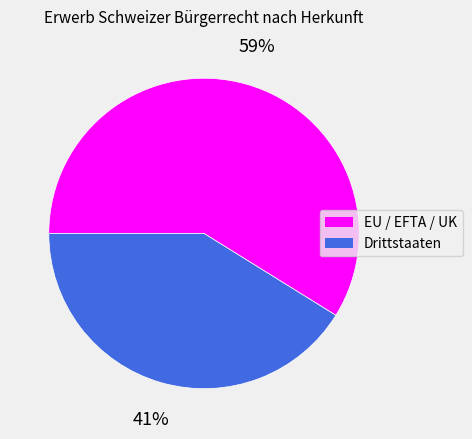

What is the smallest slice in the pie chart?

Drittstaaten